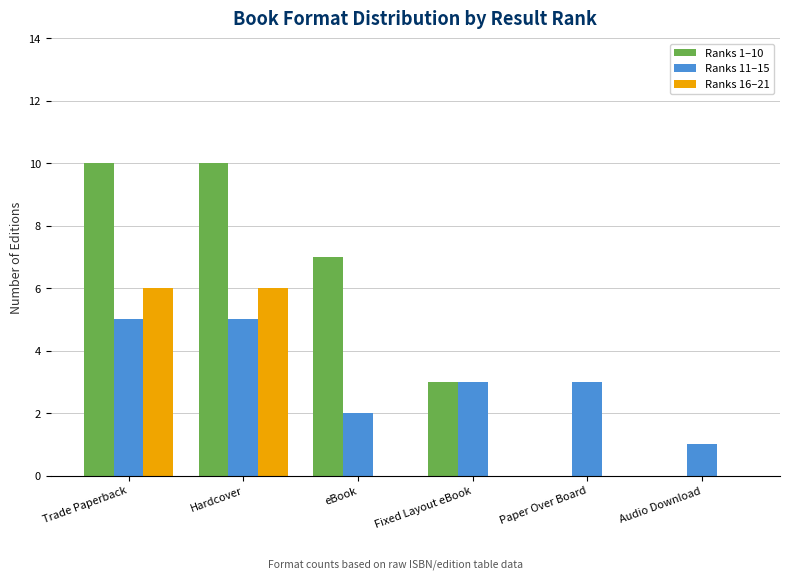

How many series are shown in this chart?

3